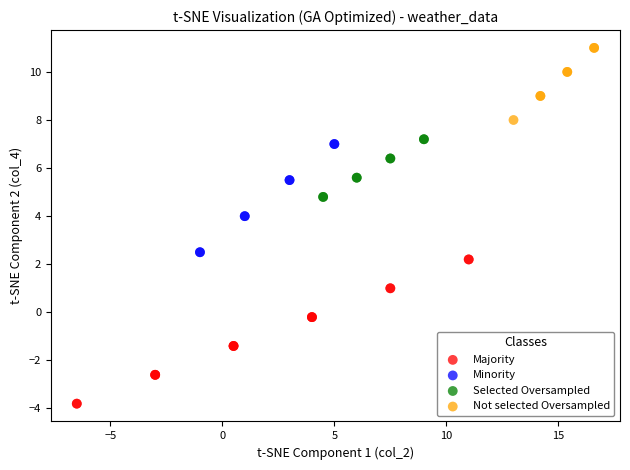

Which series has the largest Y range (max minus min)?

Majority